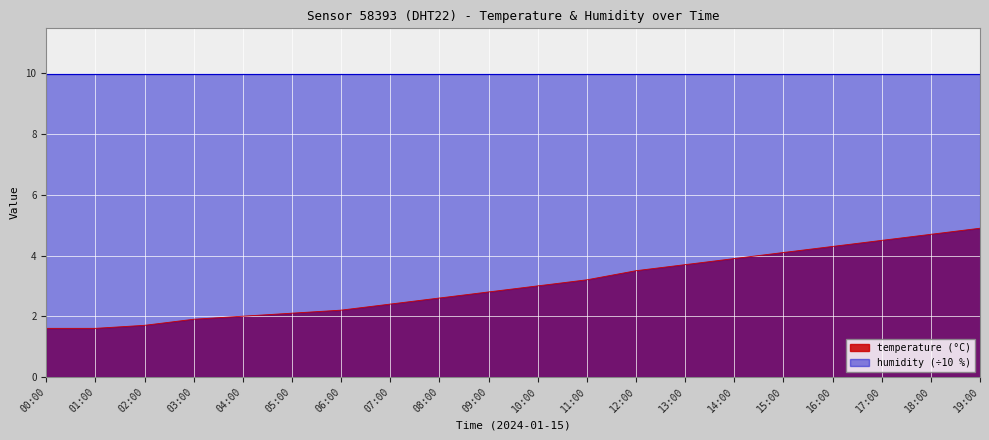

Is it true that the value at 08:00 is 4.0?

False